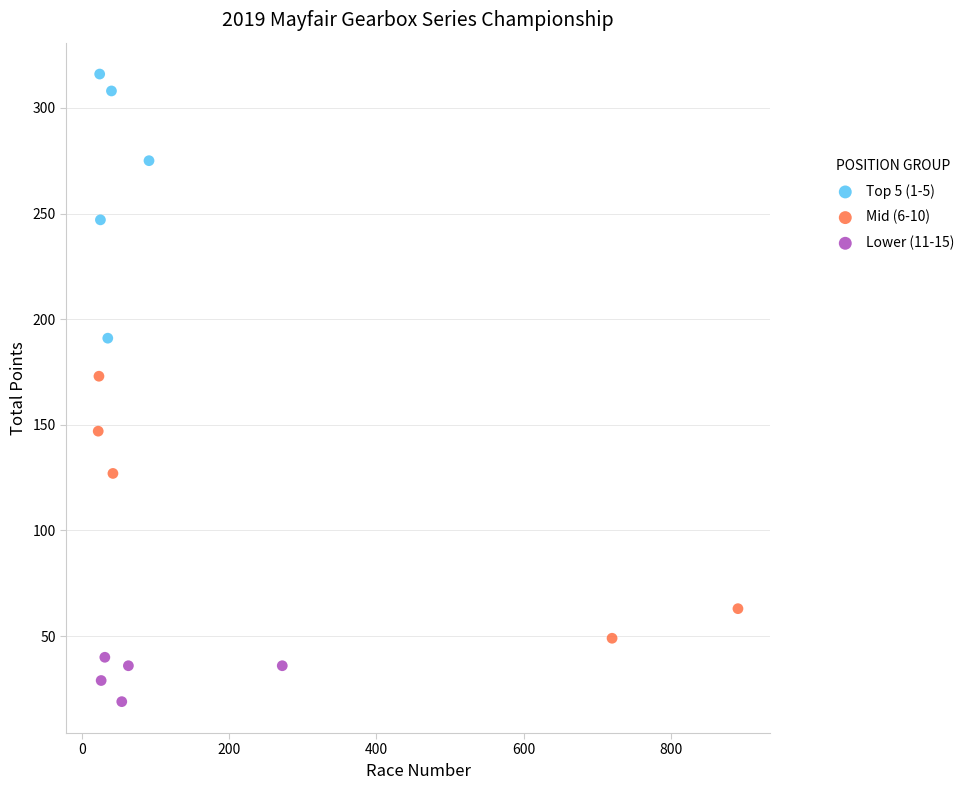

Which series has the widest spread of Y values?

Top 5 (1-5)